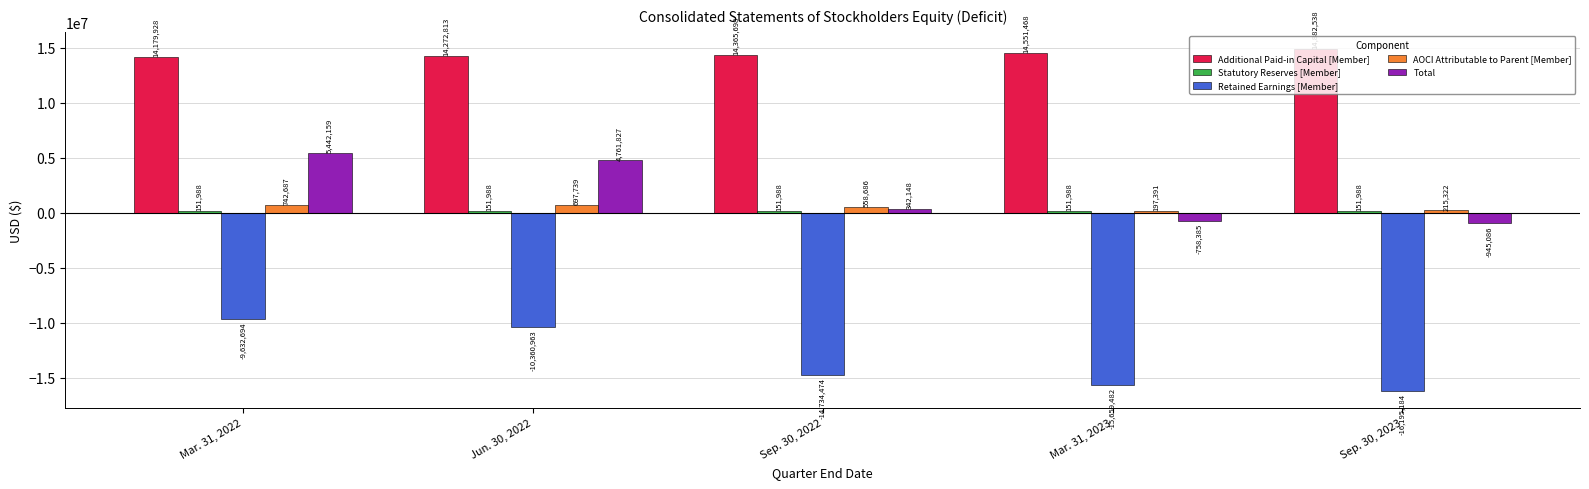

Which series changed the most between Mar. 31, 2022 and Sep. 30, 2022?

Retained Earnings [Member]